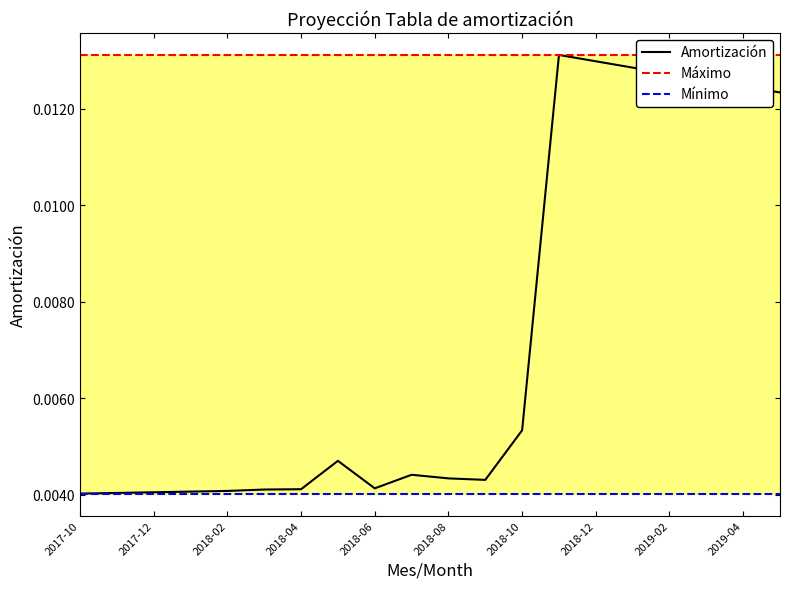

Which series has the largest total across all categories?

Máximo